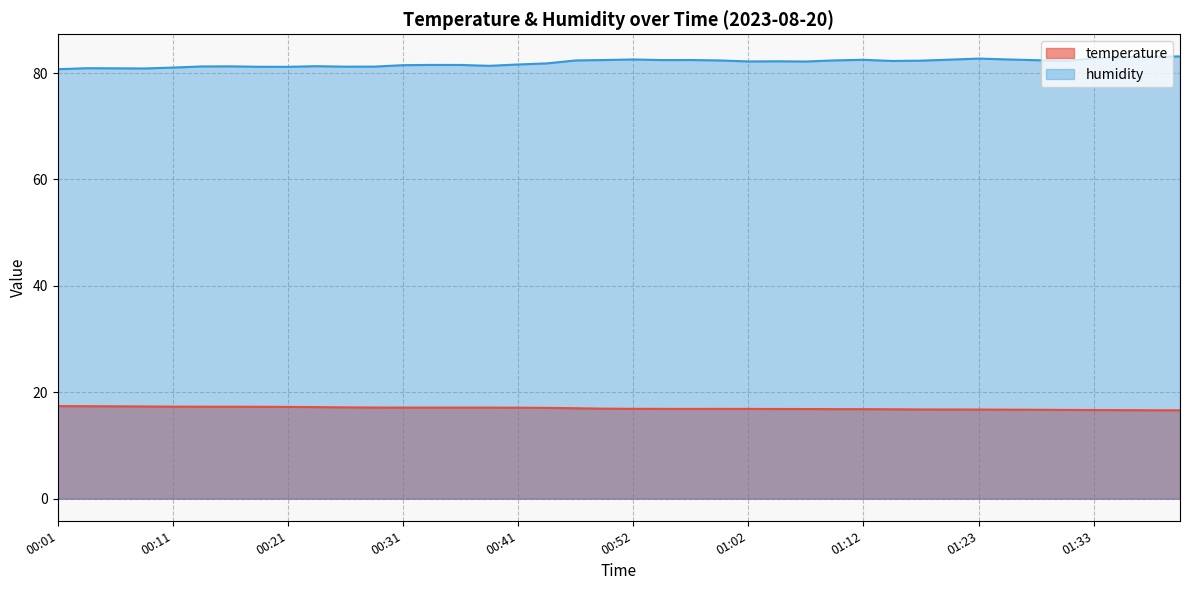

What is the value of the temperature point at the 28th from the left?

16.8